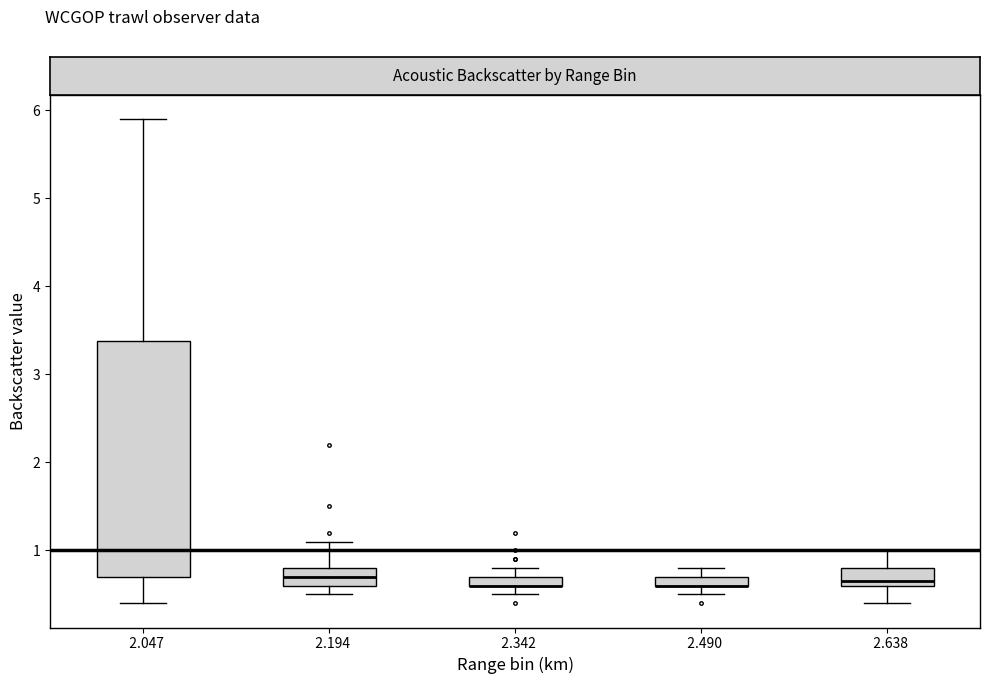

Comparing the boxes themselves (not the whiskers), which one is the tallest?

2.047